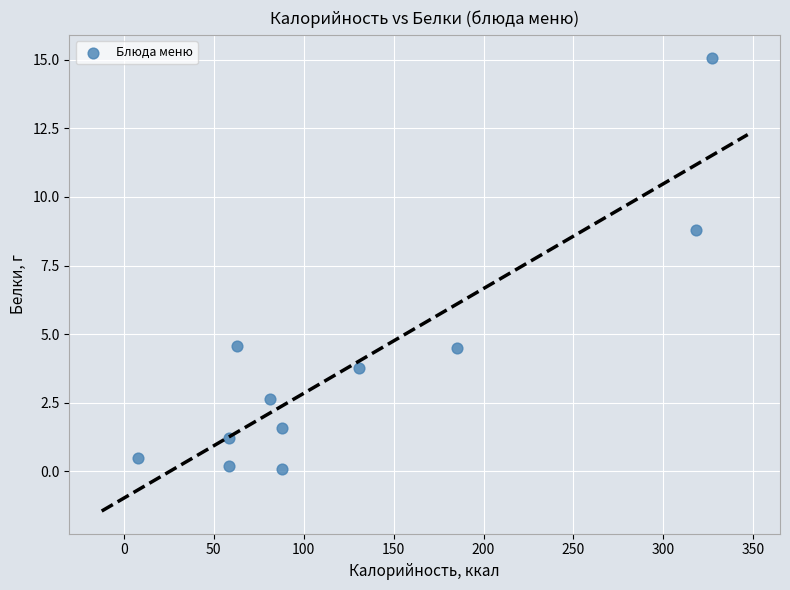

What is the average Y value?

3.9